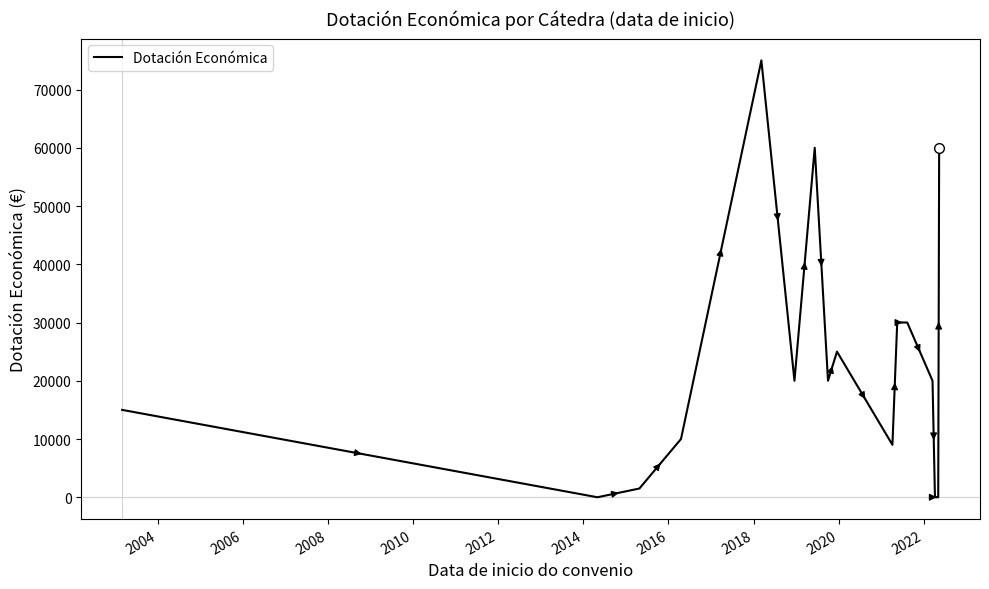

What is the difference between the maximum and minimum values?

75000